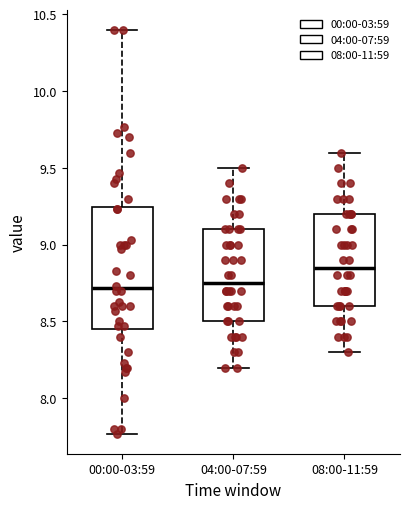

Where does the upper whisker of the box for 04:00-07:59 end on the y-axis? The values are not printed on the chart, so give them approximately, as read against the axis.

9.50